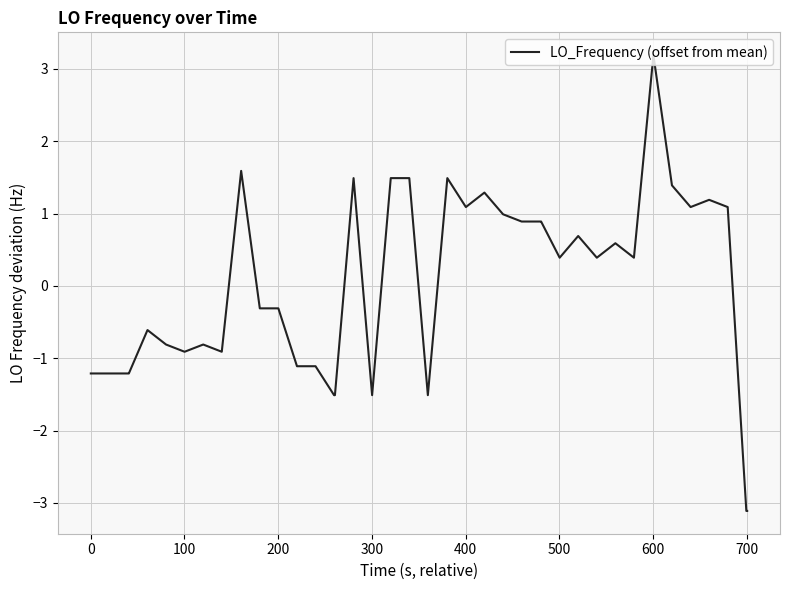

What is the difference between the maximum and minimum values?

6.3